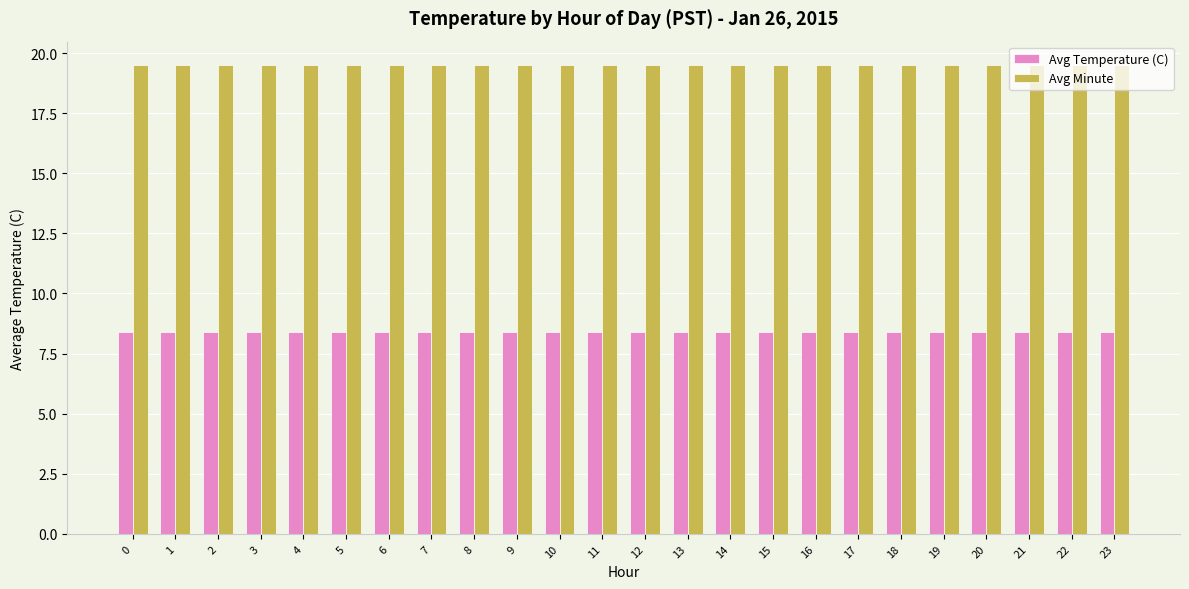

Which series has the largest total across all categories?

Avg Minute